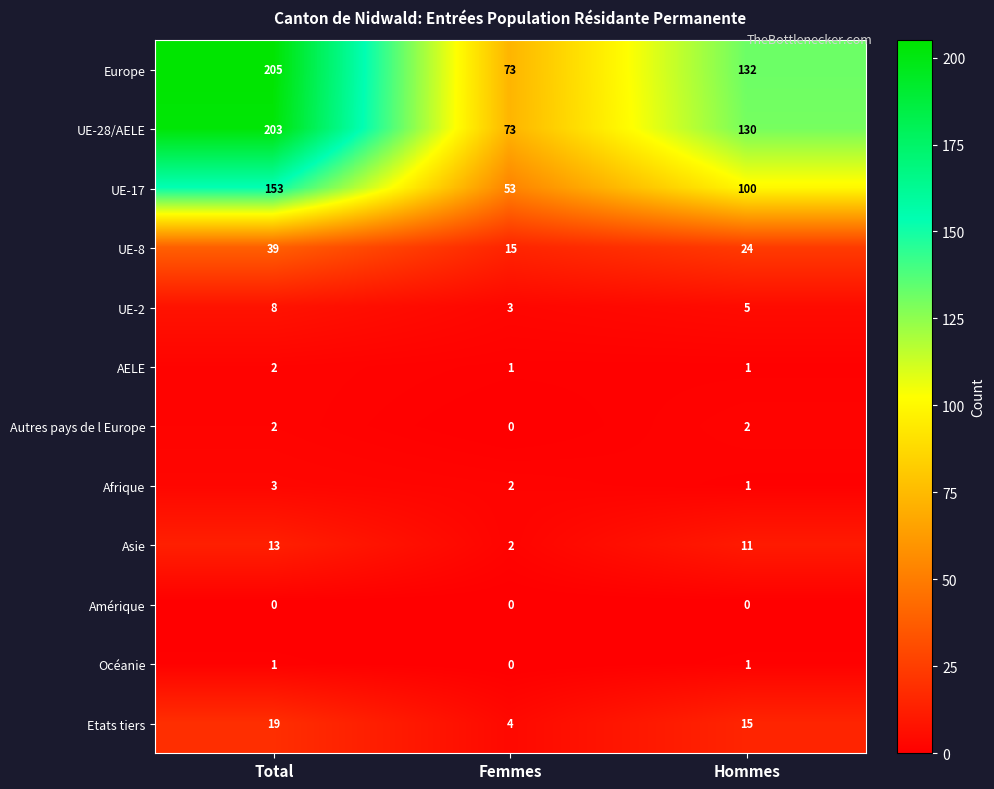

List the labels in order of UE-28/AELE value, largest first.

Total, Hommes, Femmes